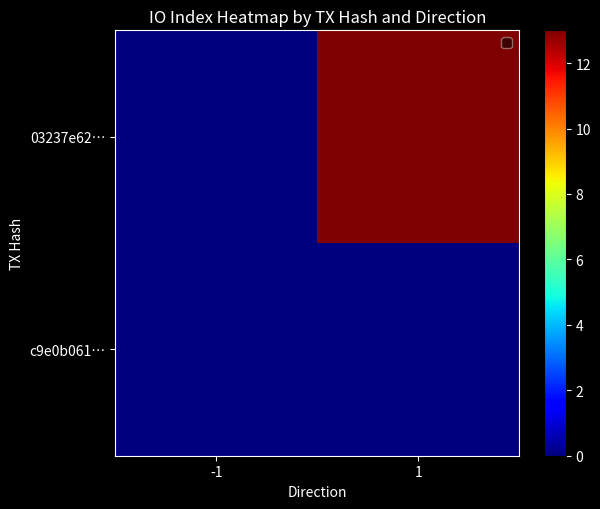

At 1, list the series in order from largest to smallest.

03237e62…, c9e0b061…